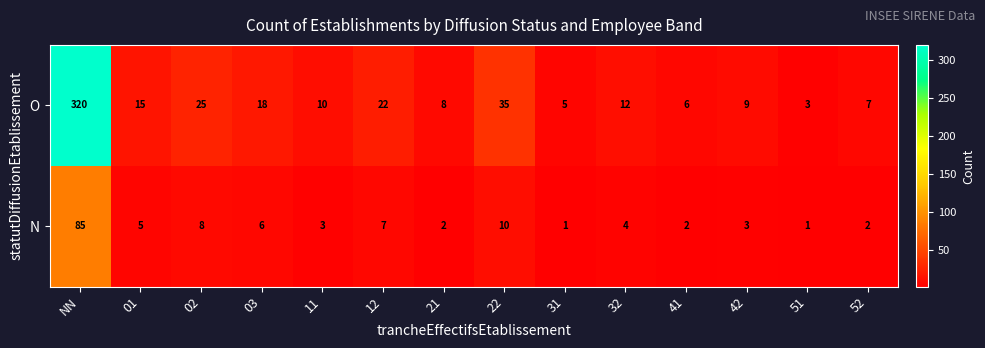

What is the average value of the N series?

10